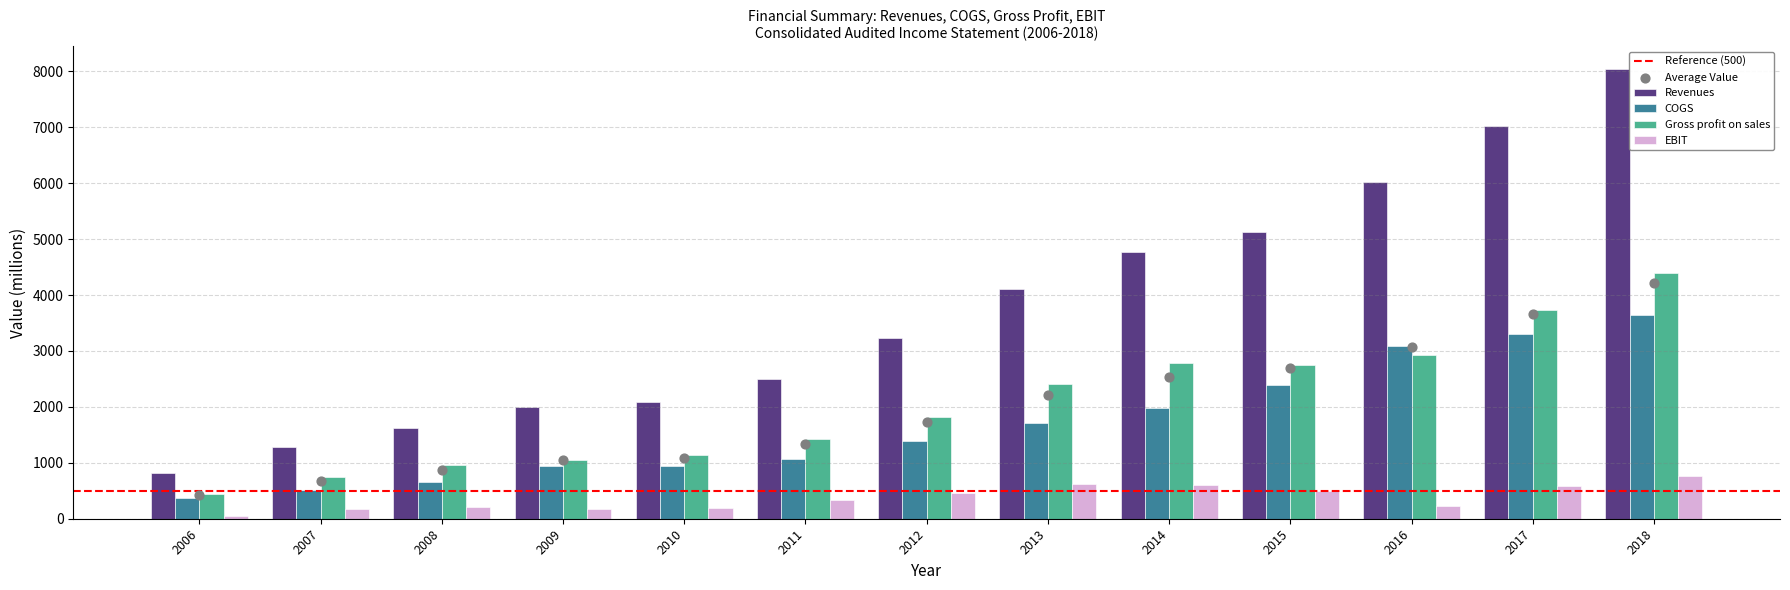

At which category is the sum across all series the highest?

2018